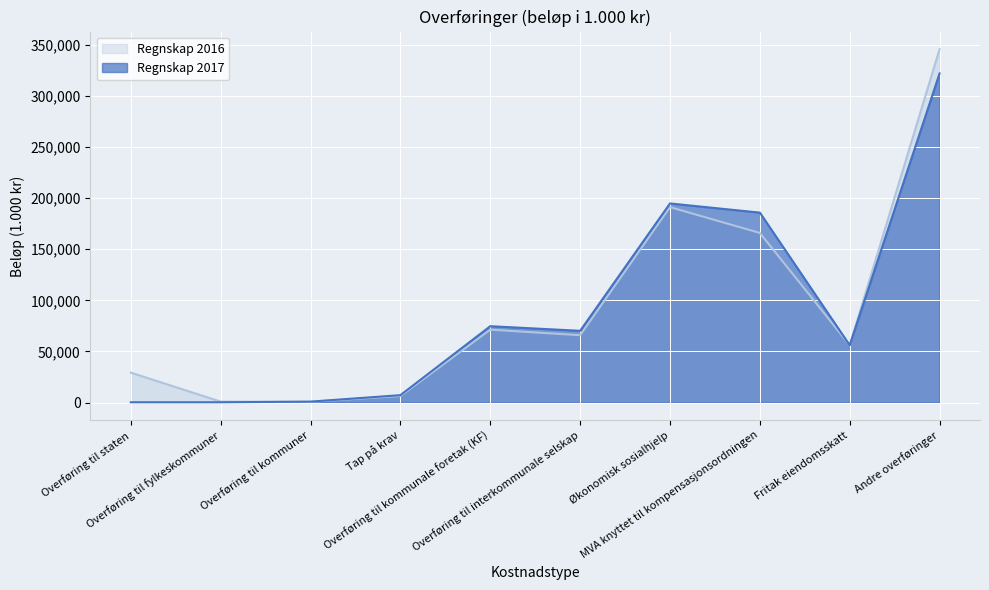

True or false: Regnskap 2016 has more than 2 interior local peaks.

False